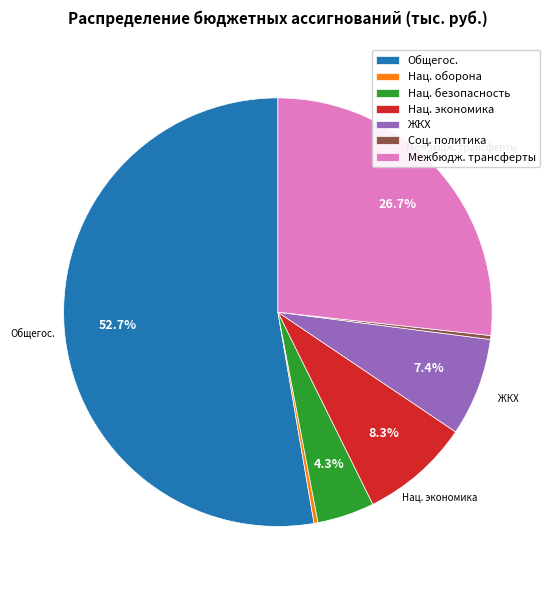

How many segments does this pie chart have?

7